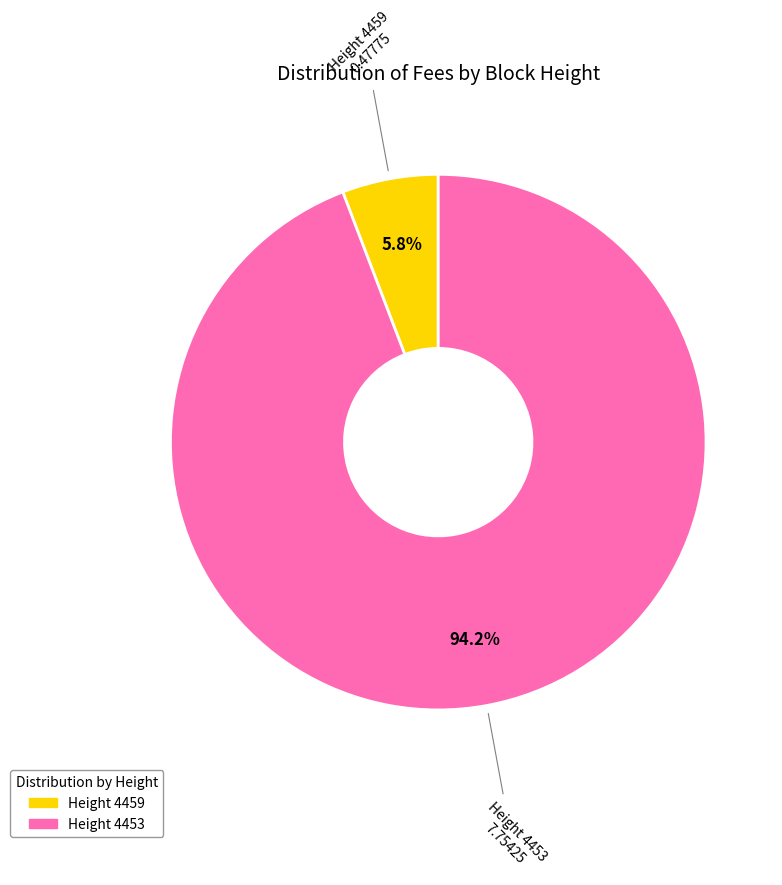

How many slices are in this pie chart?

2